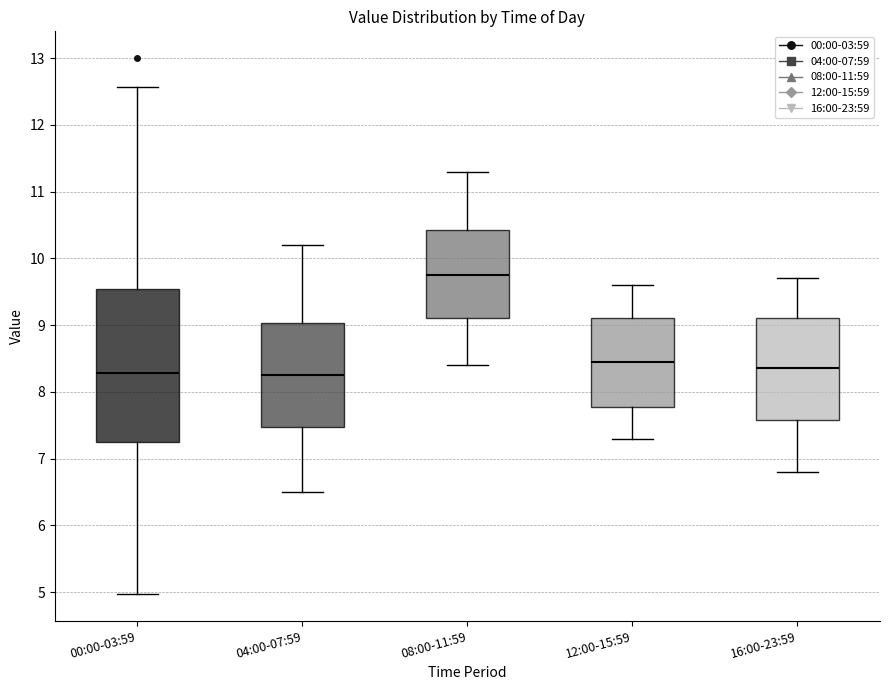

Which box is the tallest, from its lower edge to its upper edge?

00:00-03:59